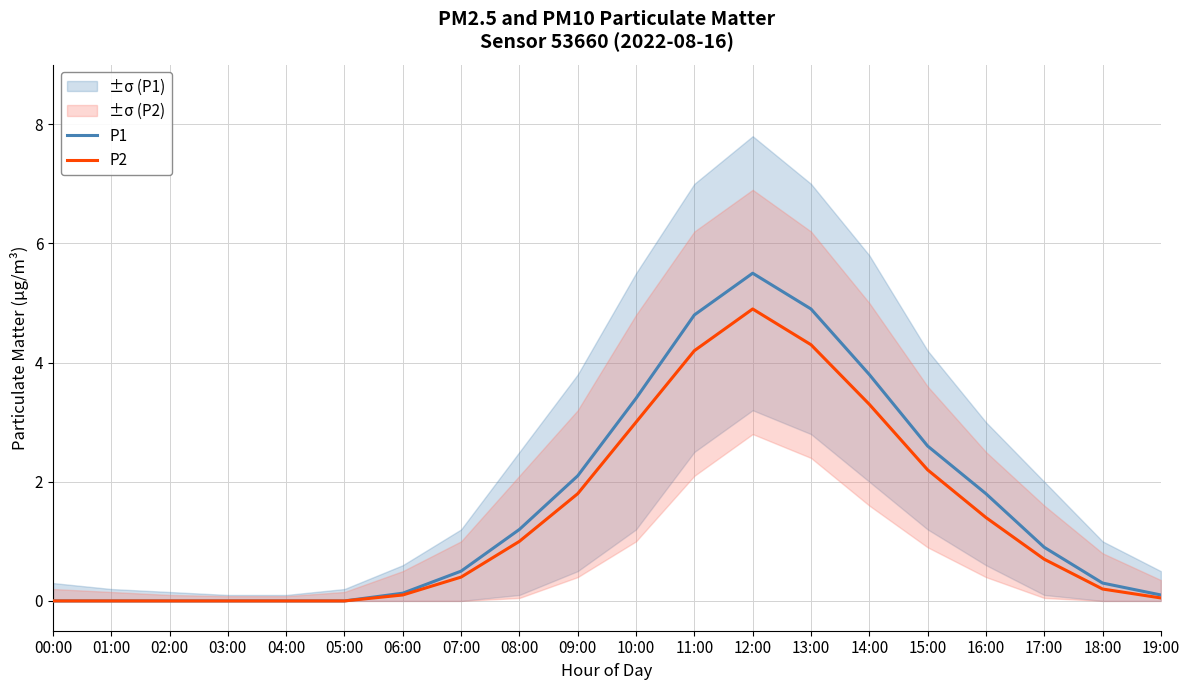

At which category is the sum across all series the highest?

12:00